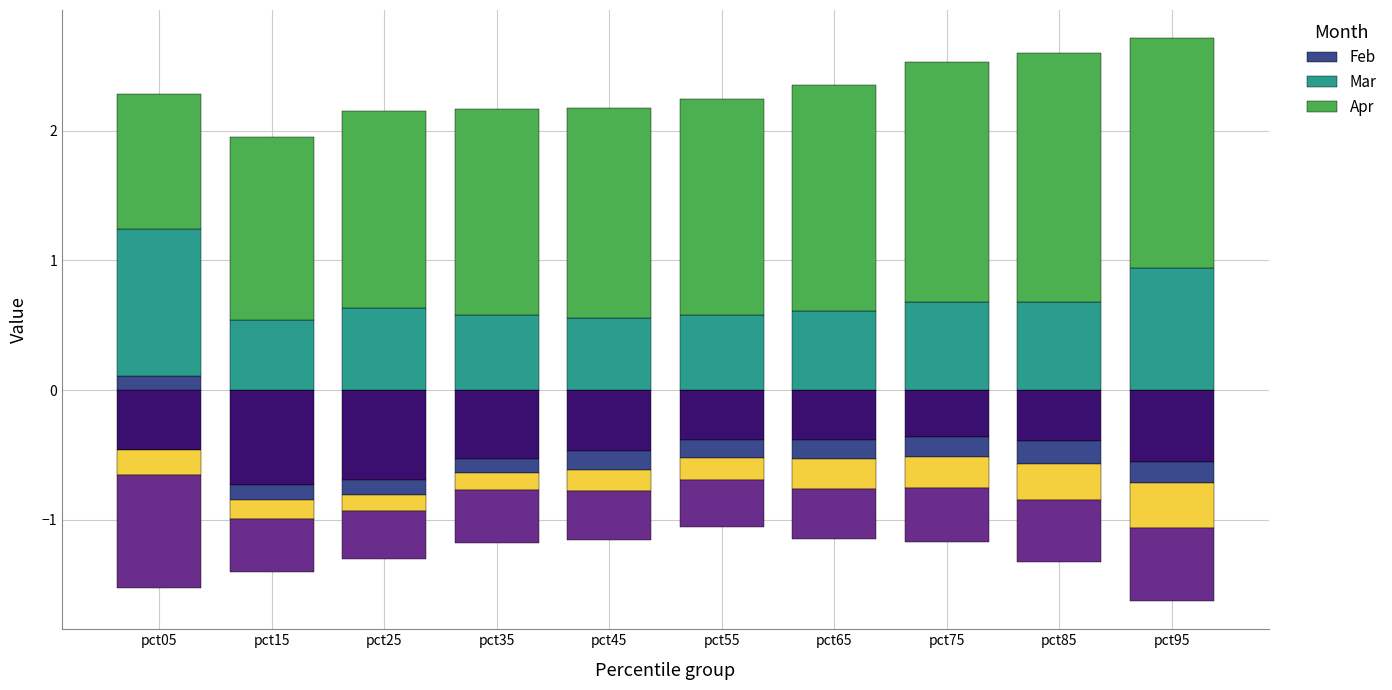

How many bars are there in total?

30